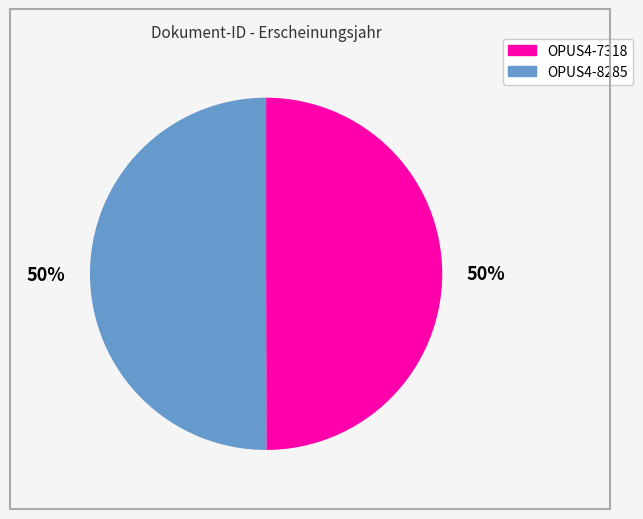

To the nearest percent, what percentage of the pie is OPUS4-7318?

50%